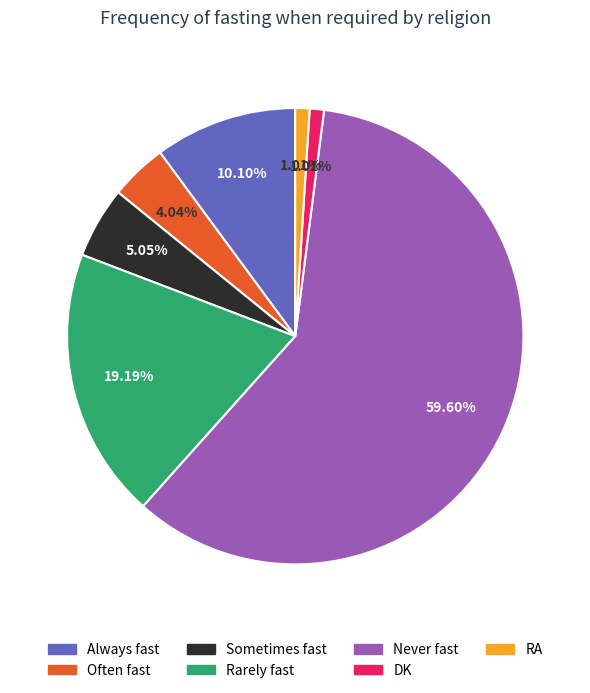

What is the ratio of the value at Often fast to the value at Sometimes fast?

0.8